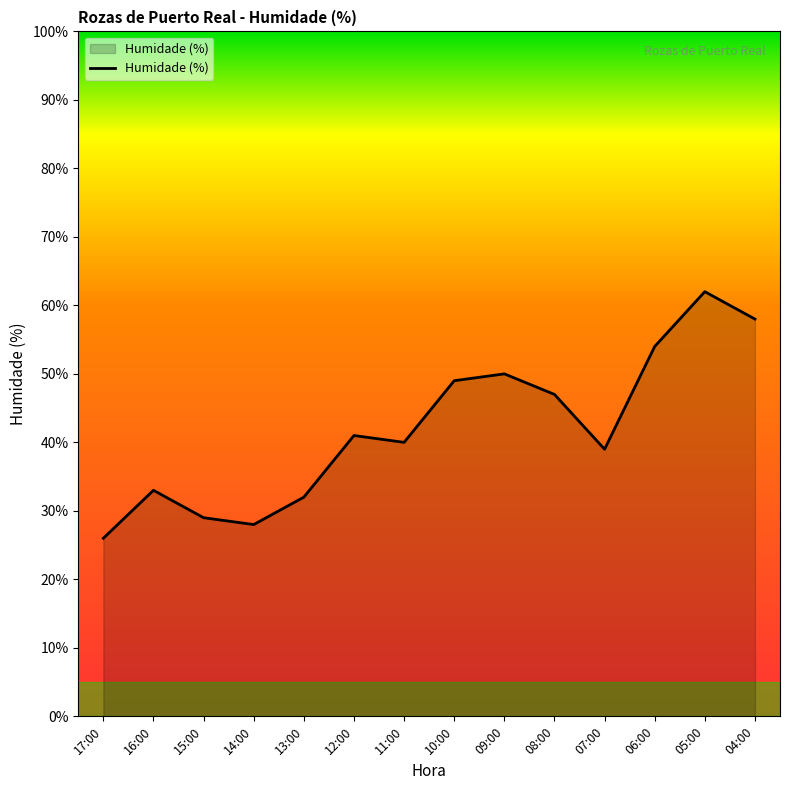

Reading left to right, list all the values displayed in this chart.

17:00=26	16:00=33	15:00=29	14:00=28	13:00=32	12:00=41	11:00=40	10:00=49	09:00=50	08:00=47	07:00=39	06:00=54	05:00=62	04:00=58